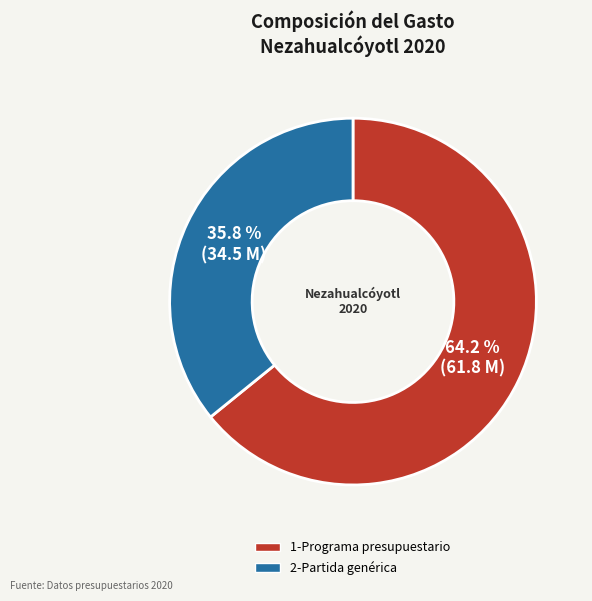

Does any single category account for the majority?

Yes